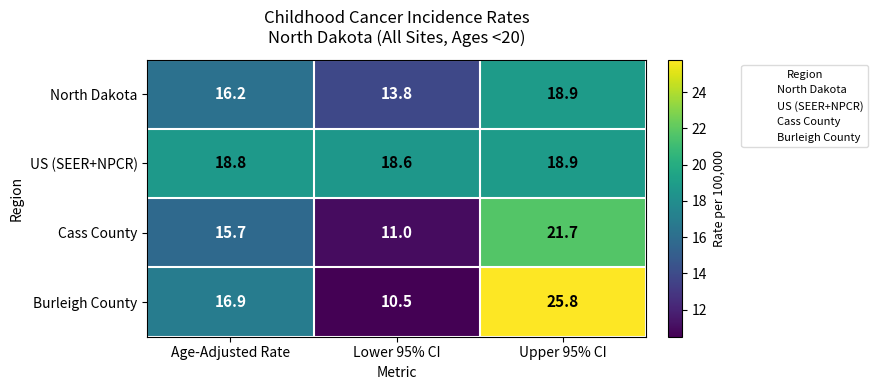

At which category is the sum across all series the highest?

Upper 95% CI